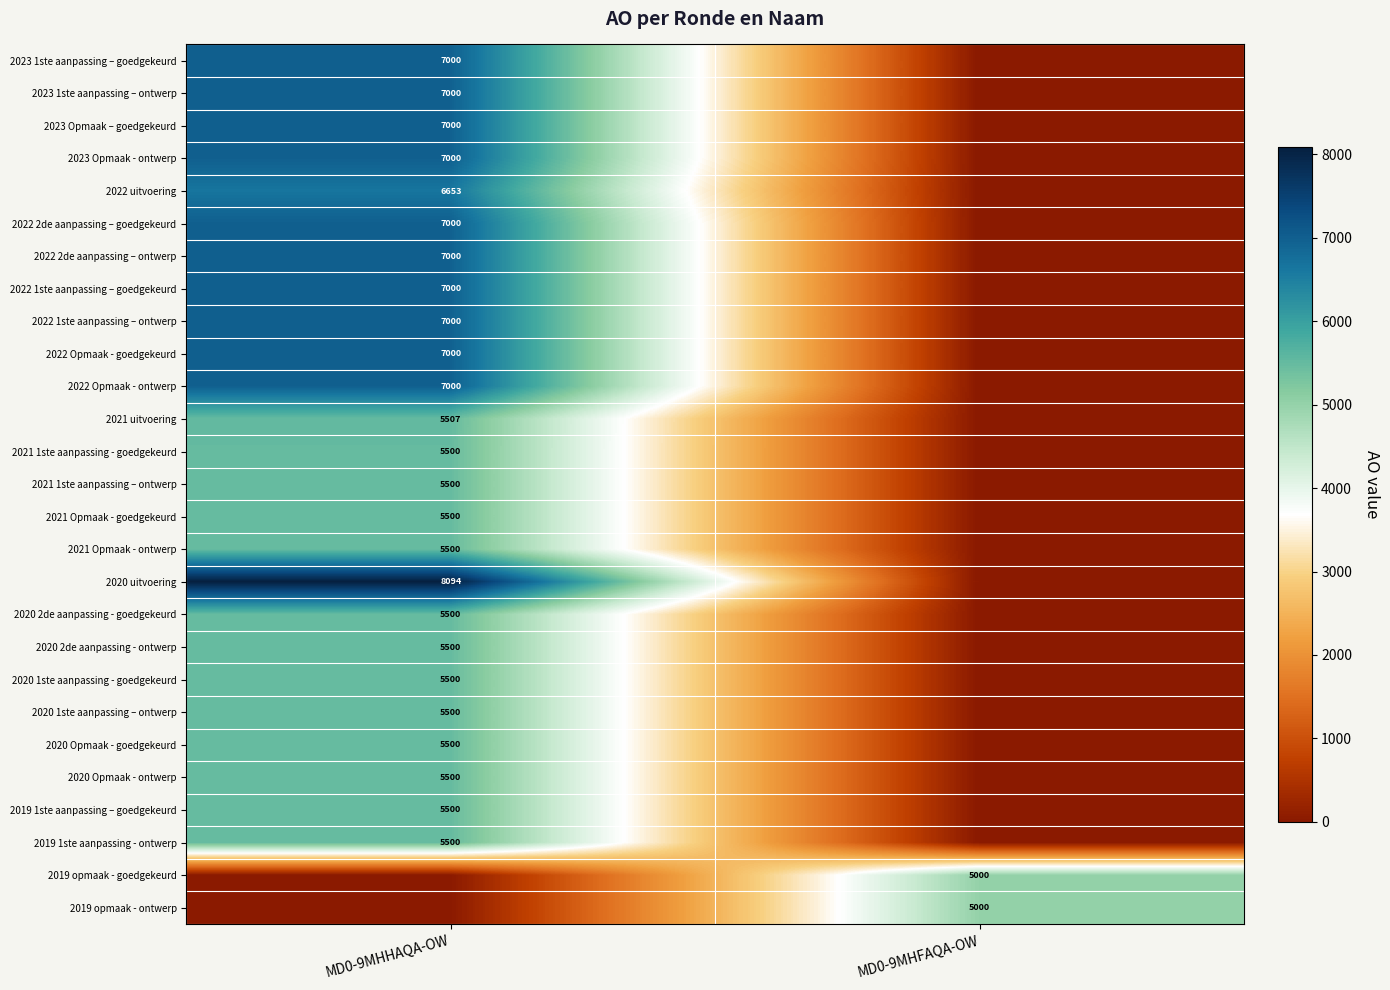

Is it true that 2022 Opmaak - goedgekeurd equals 7000 at MD0-9MHHAQA-OW?

True